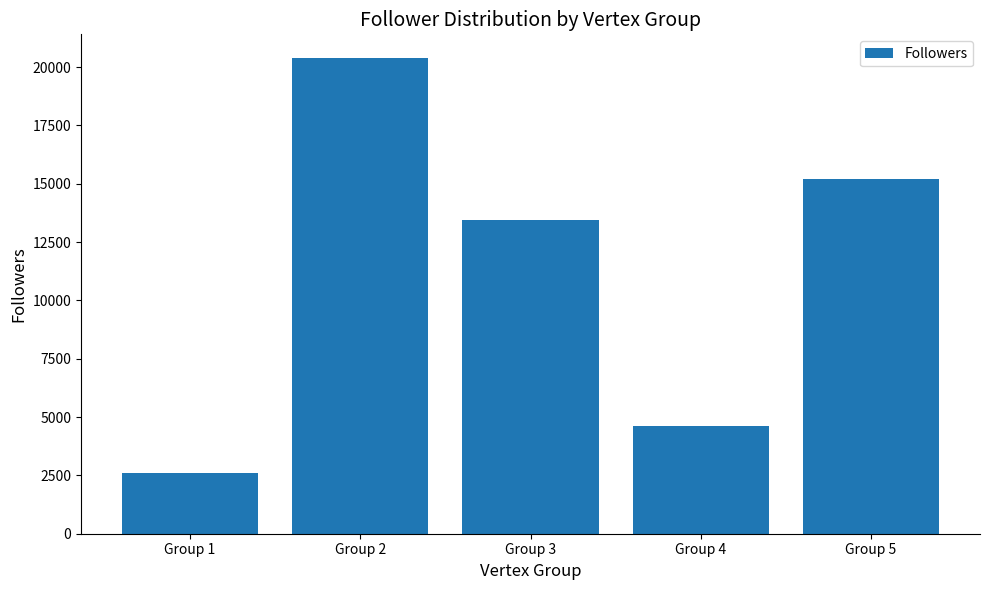

At which label is the value closest to 11493?

Group 3